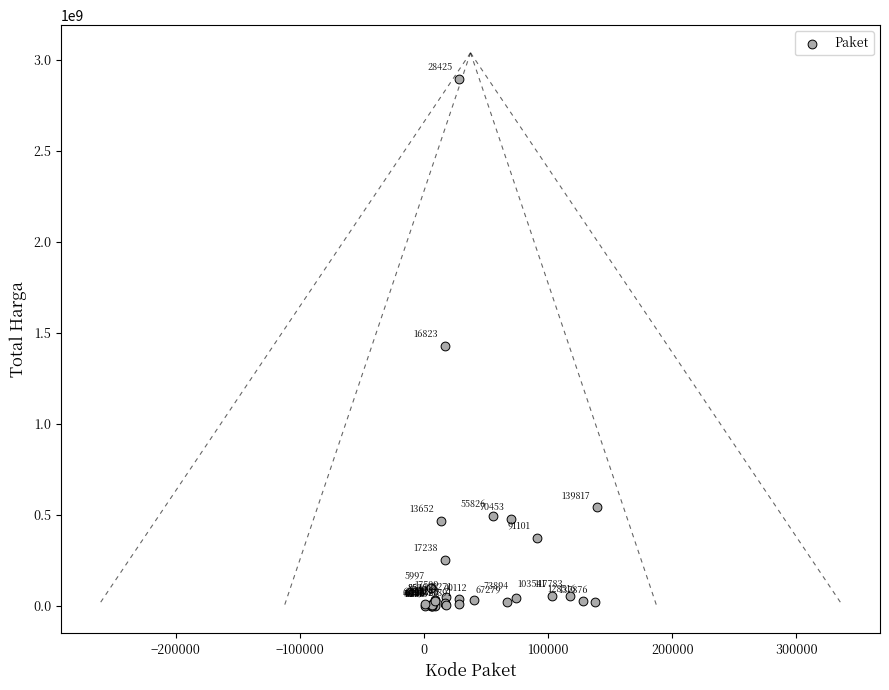

What Y value in the scatter plot is closest to 1446100000?

1425867900